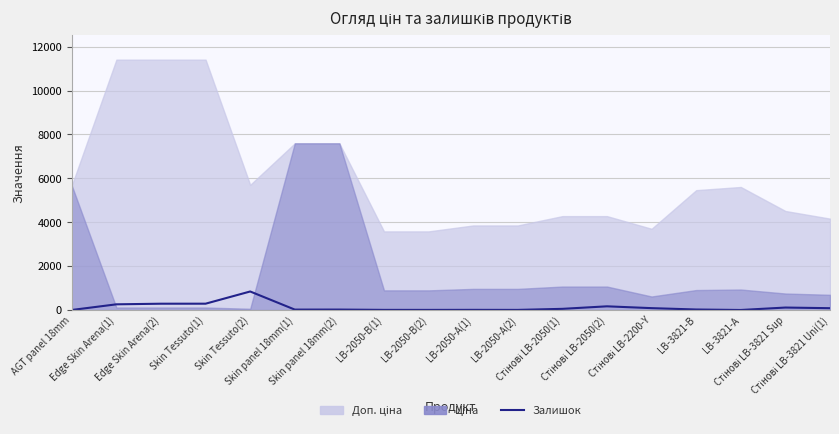

What is the label of the 12th point from the right?

Skin panel 18mm(2)